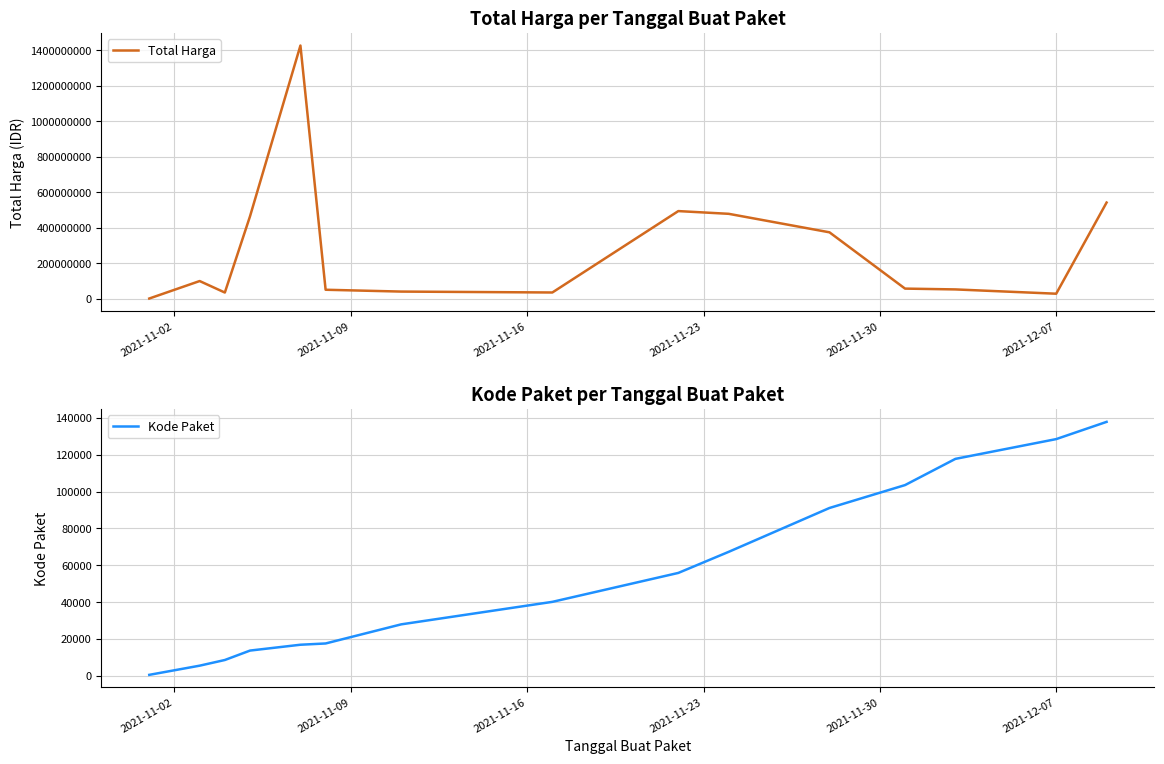

What is the maximum value for Total Harga?

1425867900